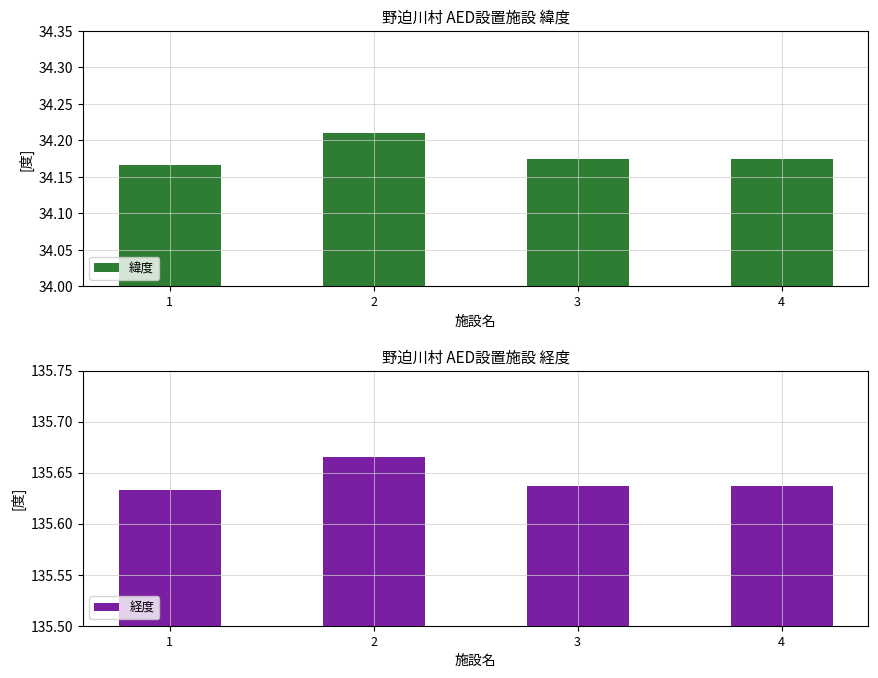

Reading left to right, extract all data points from this chart.

緯度: 34.2	34.2	34.2	34.2
経度: 135.6	135.7	135.6	135.6